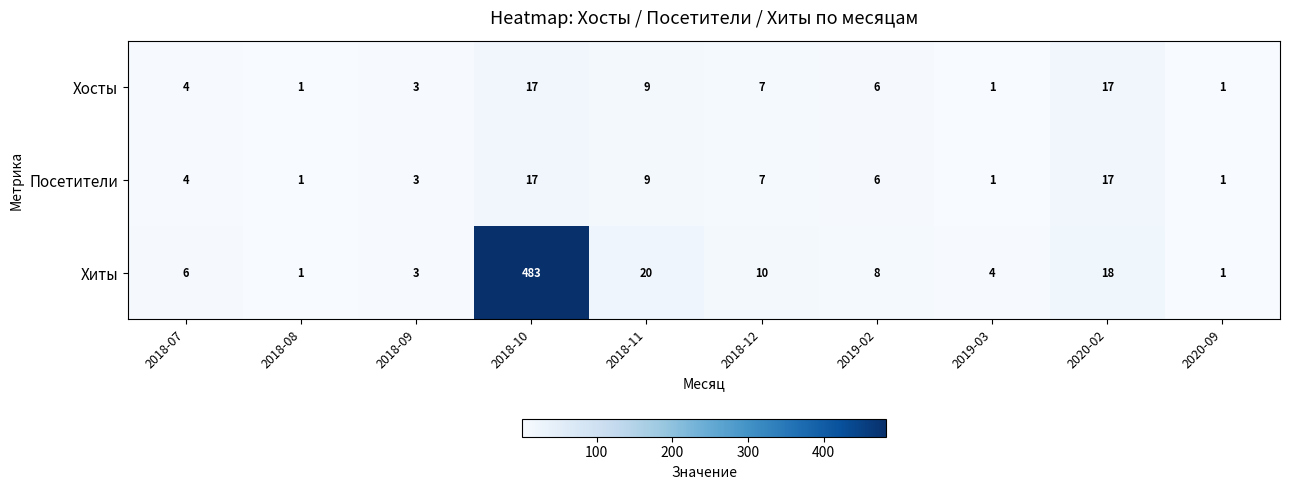

At which label is Хиты closest to 242?

2018-11